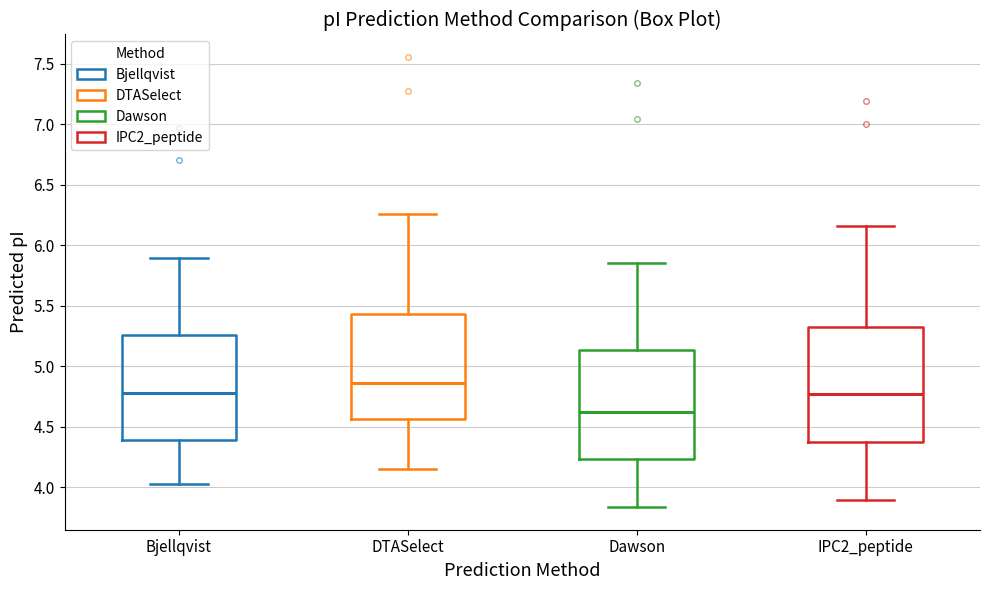

Reading left to right, transcribe this box plot: for each box, give where its median line is, the range the box spans, and where its two whiskers end, as read against the y-axis. The values are not printed on the chart, so give them approximately, as read against the axis.

Bjellqvist: median 4.75, box 4.40 to 5.25, whiskers 4.00 to 5.90
DTASelect: median 4.85, box 4.55 to 5.45, whiskers 4.15 to 6.25
Dawson: median 4.60, box 4.25 to 5.15, whiskers 3.85 to 5.85
IPC2_peptide: median 4.75, box 4.35 to 5.30, whiskers 3.90 to 6.15